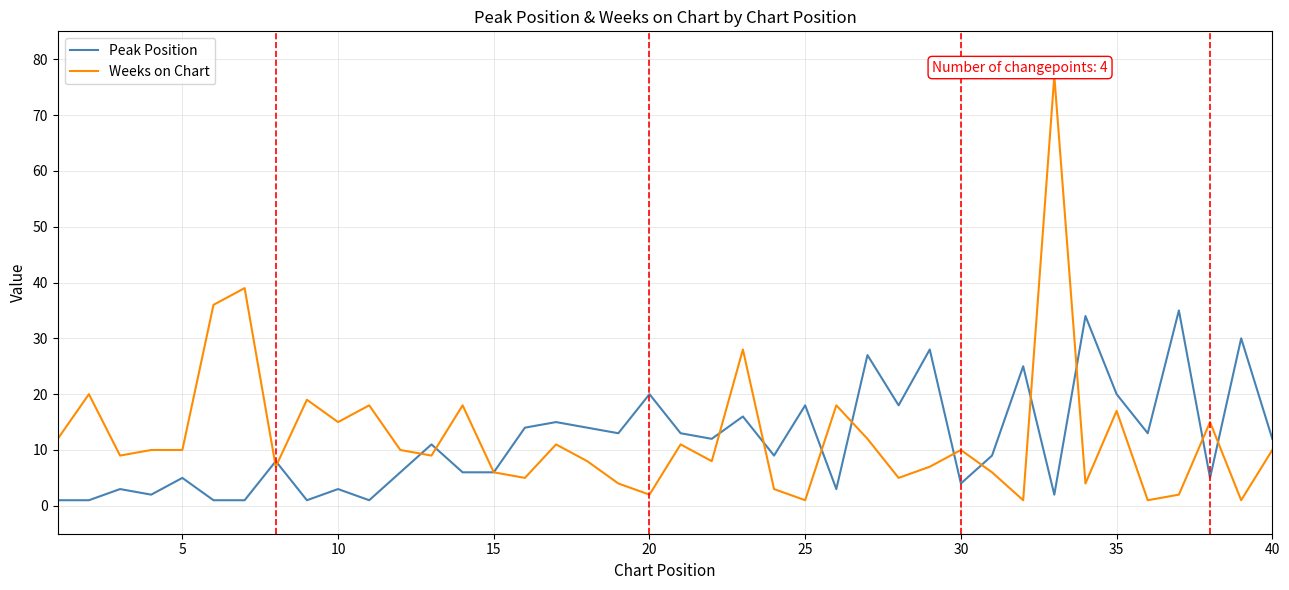

Which series has the widest spread of values?

Weeks on Chart